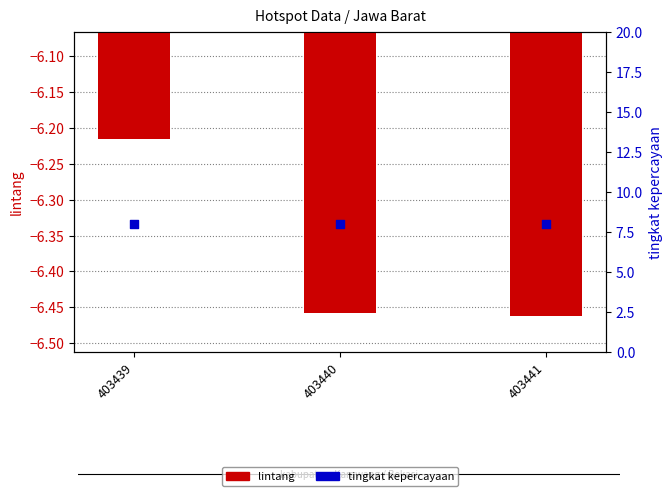

What is the total value across all series at 403441?

1.5